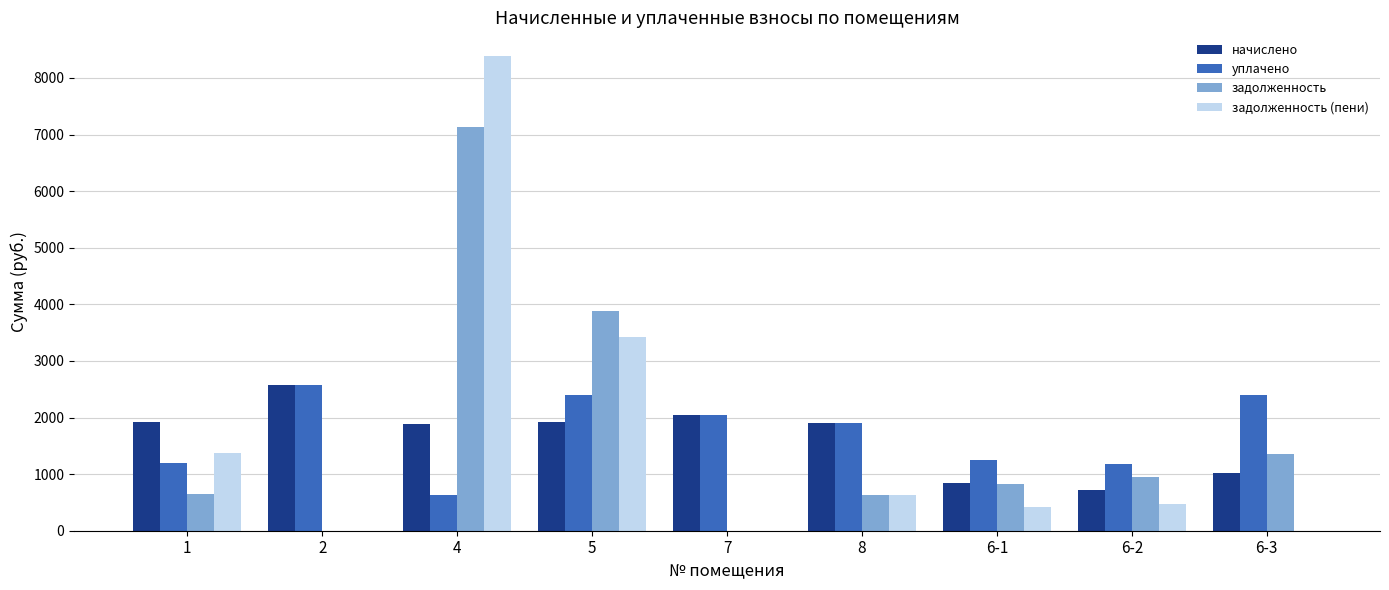

At which category is the sum across all series the highest?

4